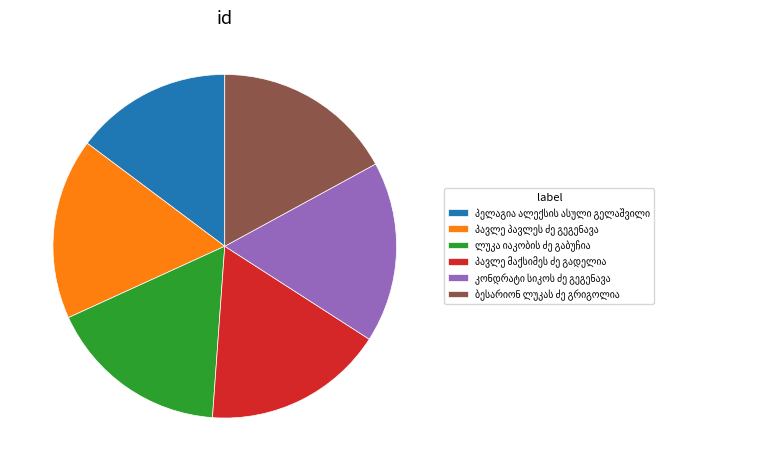

Is there a majority slice in this chart?

No